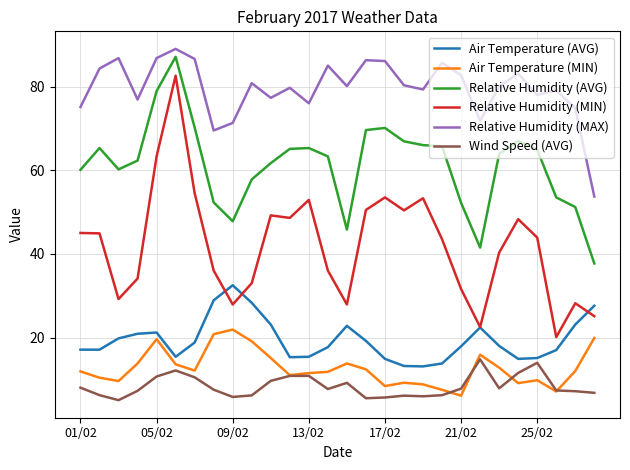

Which series has the largest total across all categories?

Relative Humidity (MAX)